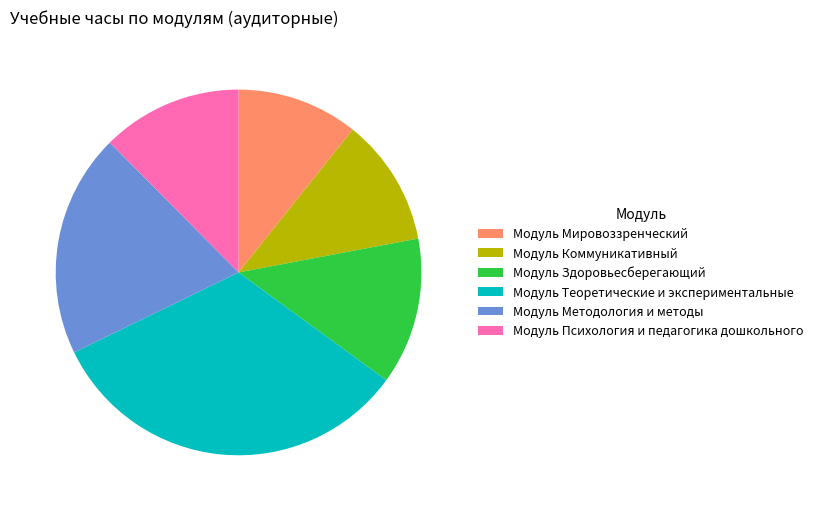

Is it true that Модуль Здоровьесберегающий is 19% of the pie?

False